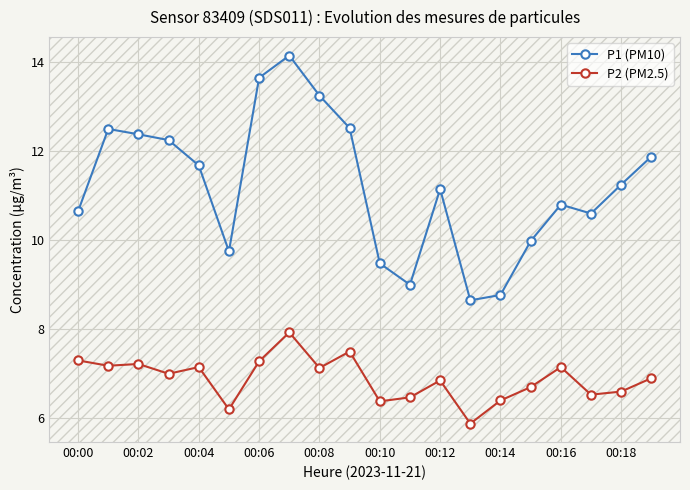

What are all the series names shown in the legend?

P1 (PM10), P2 (PM2.5)